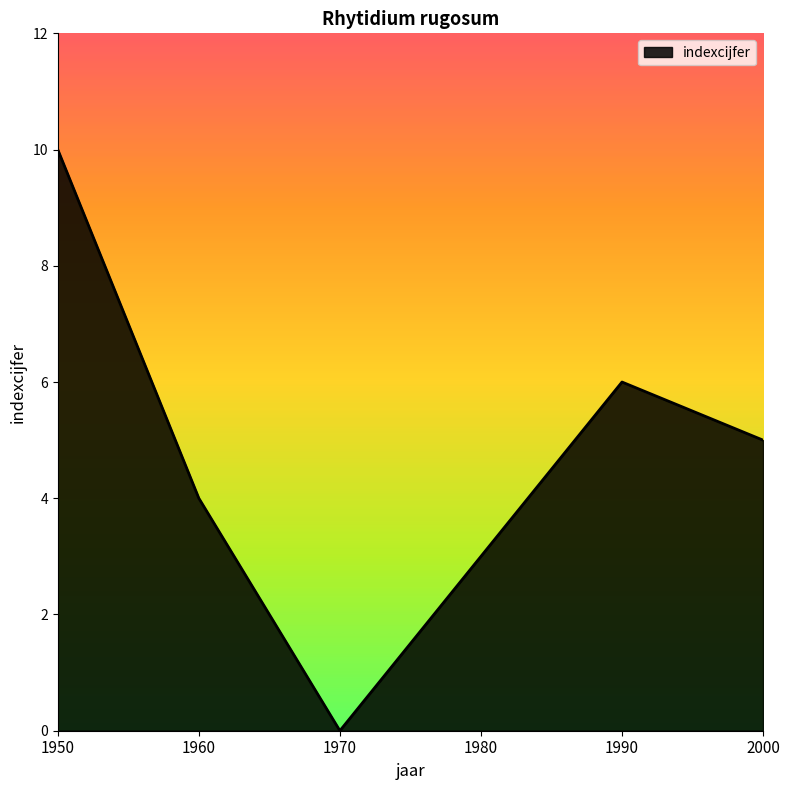

Between 1960 and 2000, which is larger?

2000